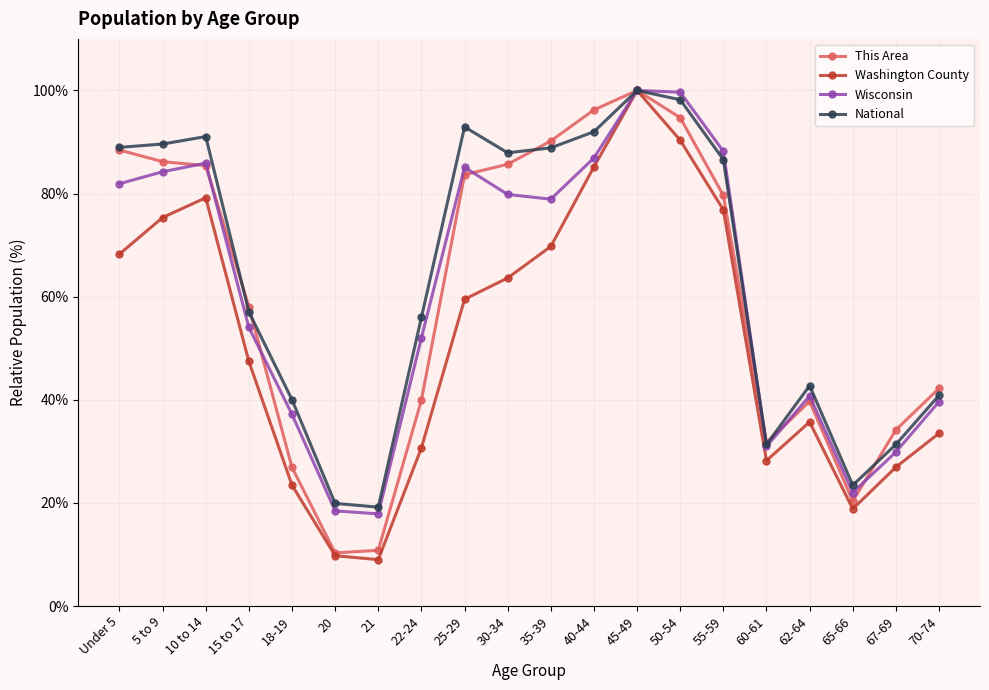

Which series has the largest range (max minus min)?

Washington County